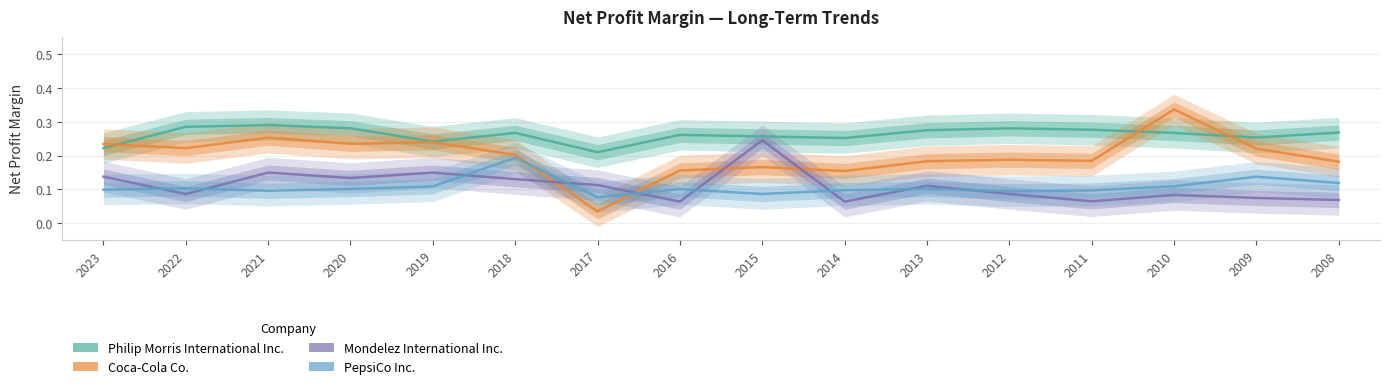

How many lines are shown in the chart?

4